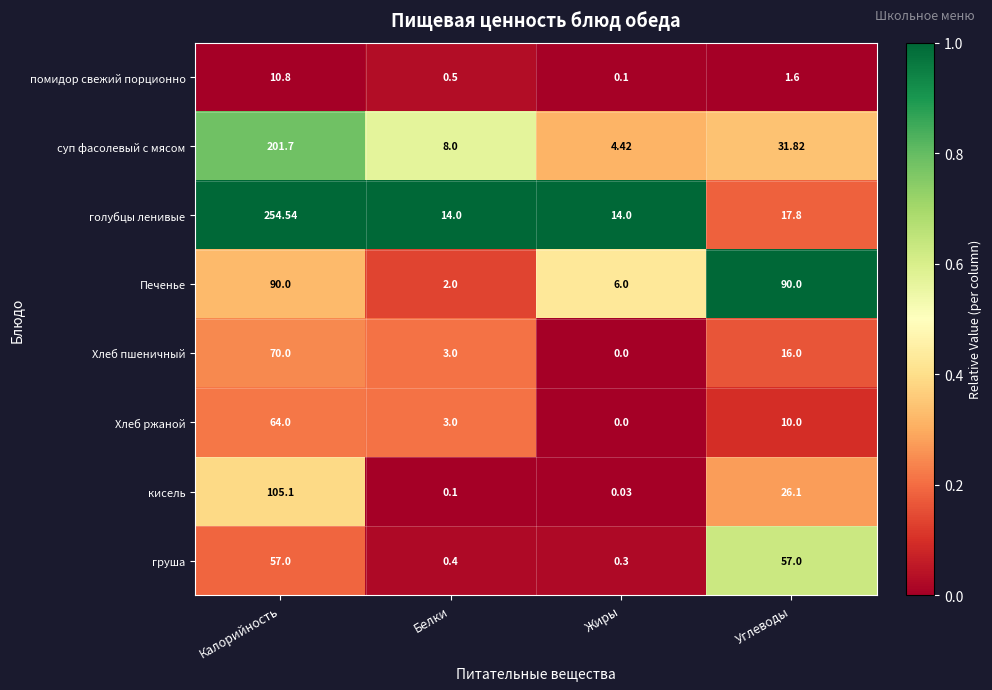

Which category has the lowest value in the Хлеб ржаной series?

Жиры